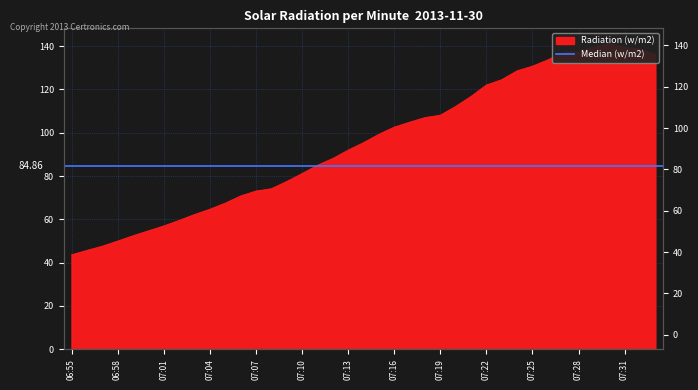

How many points are higher than both their immediate neighbors (excluding endpoints)?

1